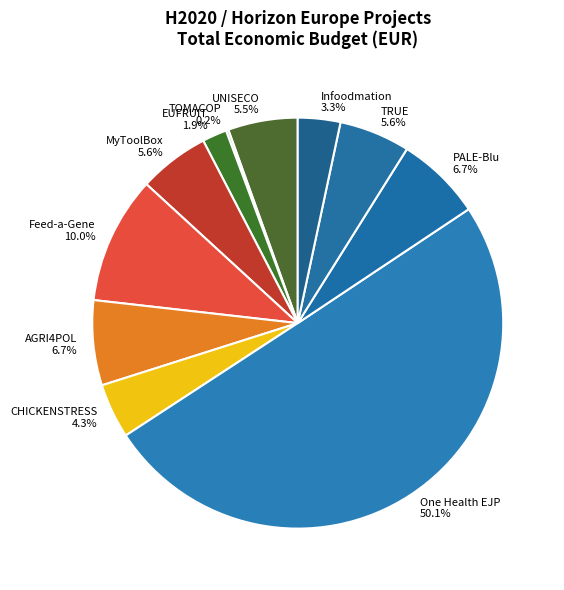

Which slice is the largest?

One Health EJP